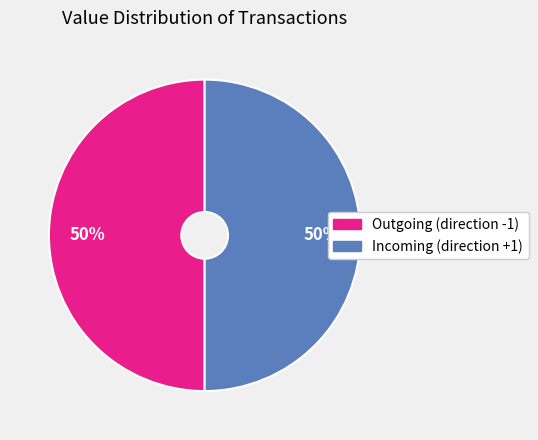

To the nearest percent, what is the average slice percentage?

50%